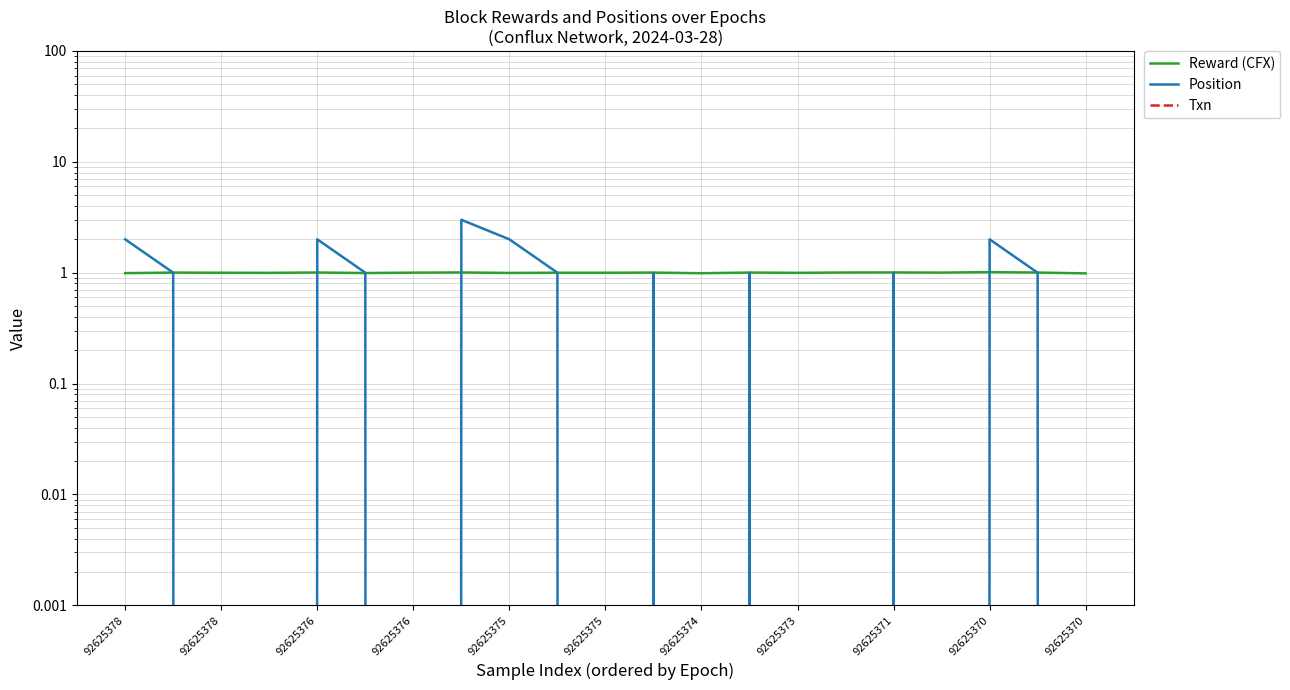

Between 92625376 and 92625370, which series saw the biggest shift?

Reward (CFX)